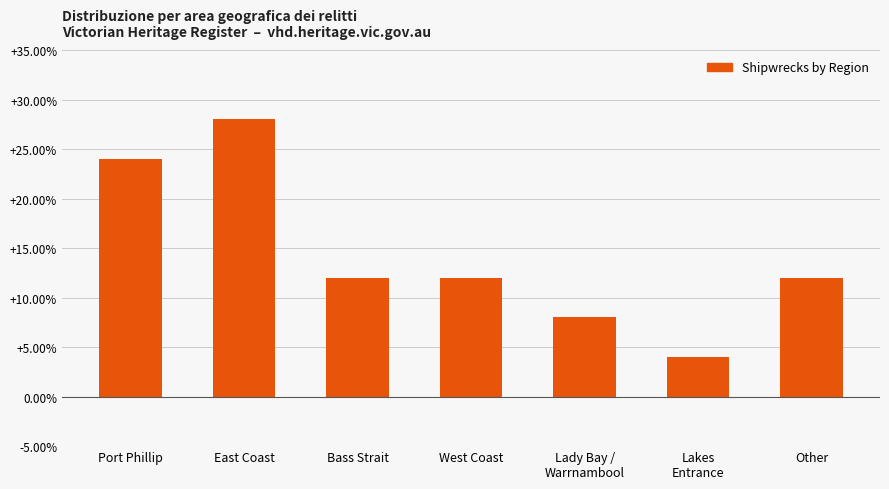

What is the label of the 4th bar from the left?

West Coast